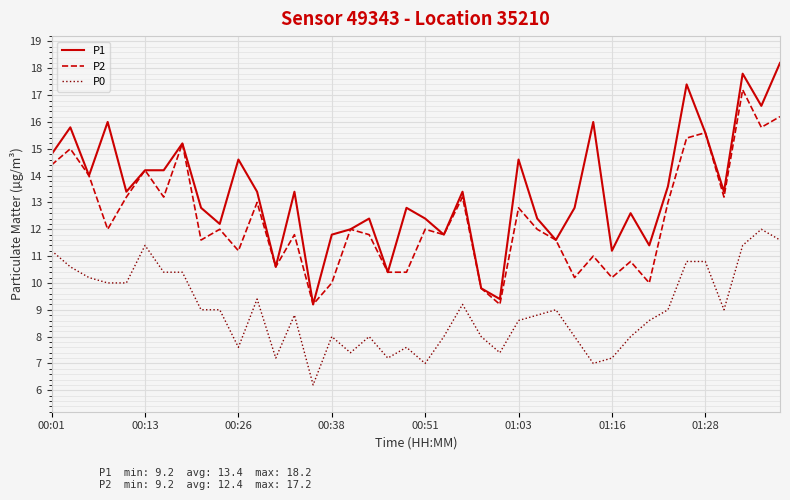

Which series has the largest range (max minus min)?

P1